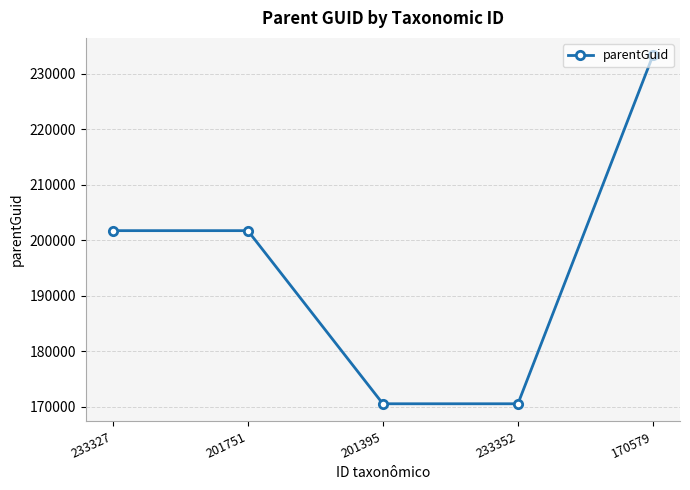

Is it true that the value at 233352 is 170575?

True